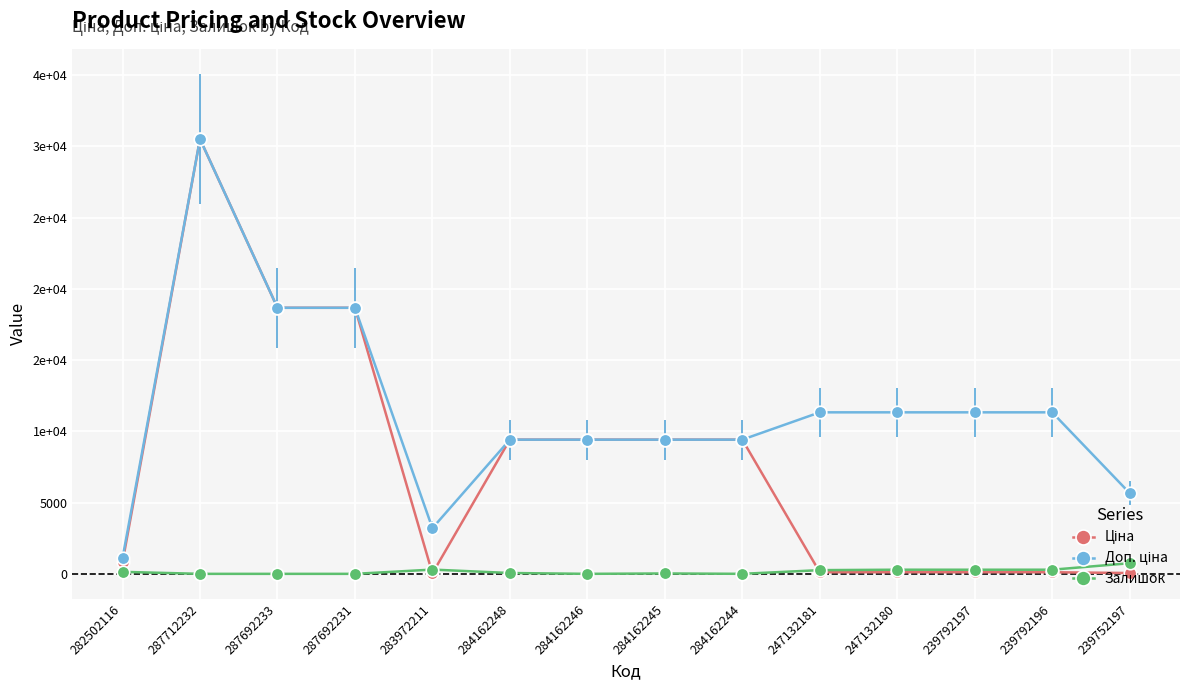

Is this an area chart (filled region under the line)?

No